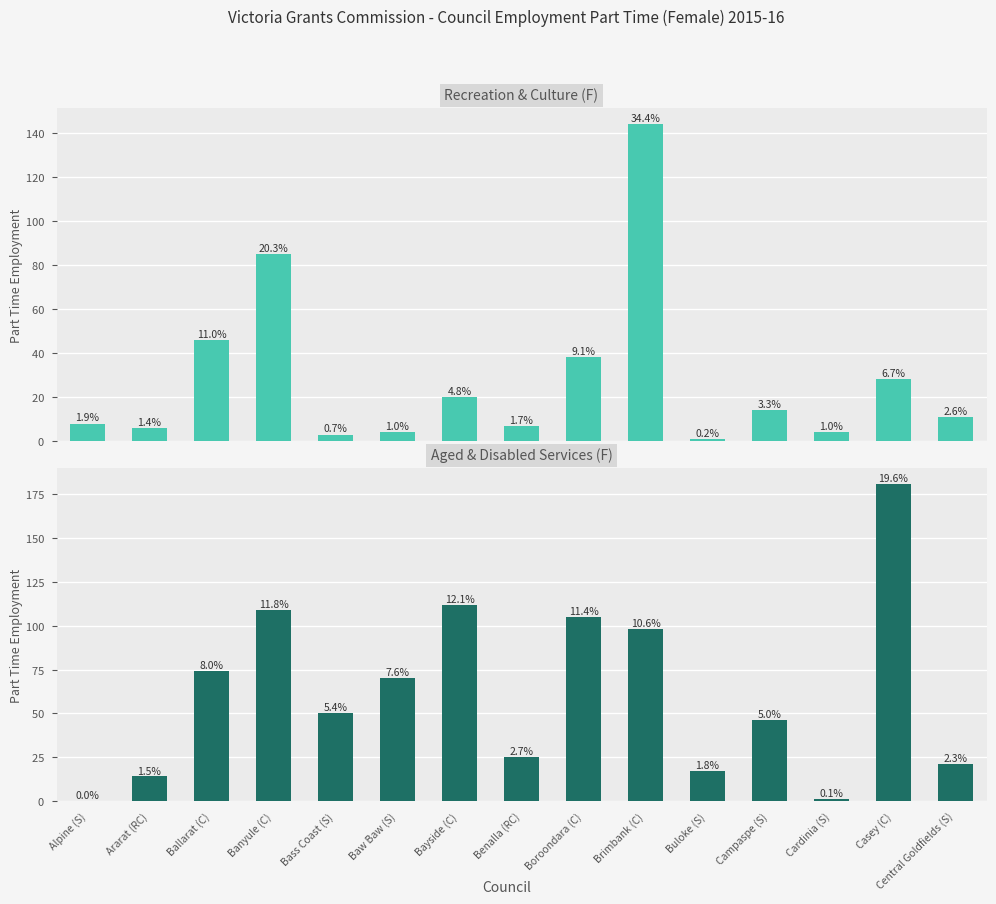

The value of Recreation & Culture (F) at Buloke (S) is 1. True or false?

True